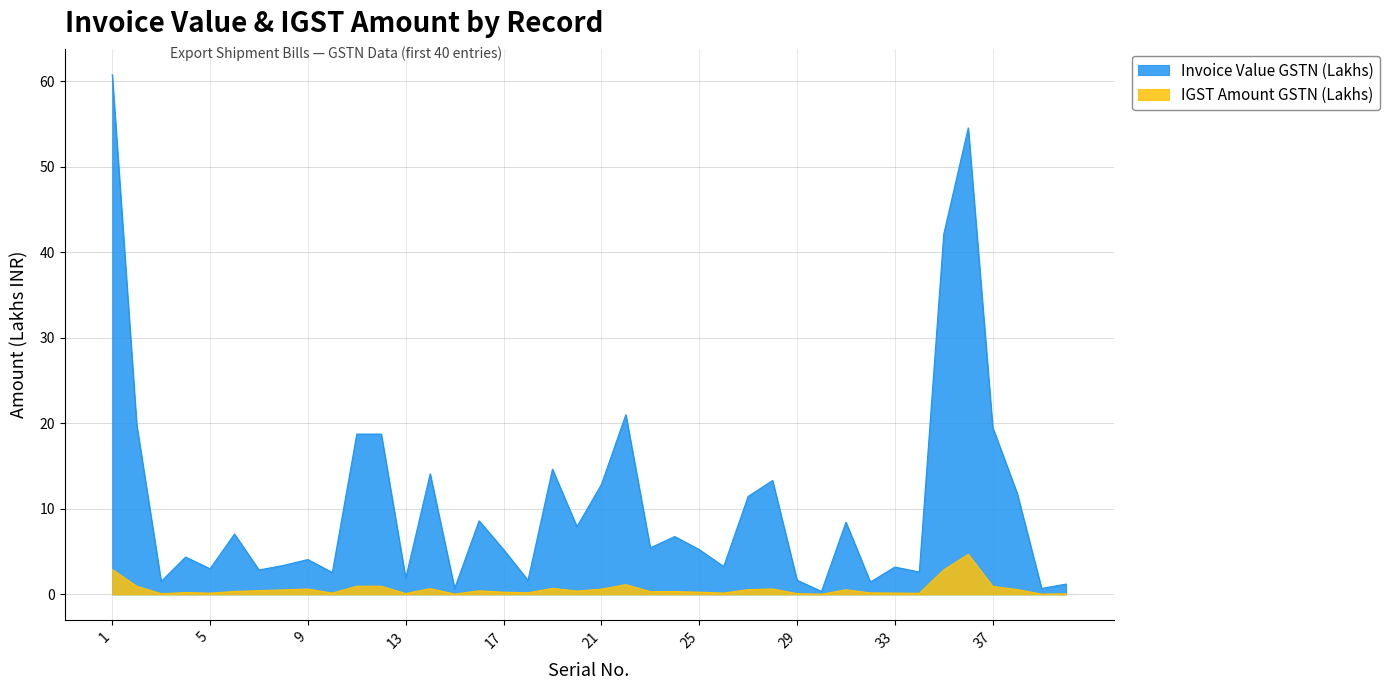

Rank the series by their average value, from highest to lowest.

Invoice Value GSTN (Lakhs), IGST Amount GSTN (Lakhs)